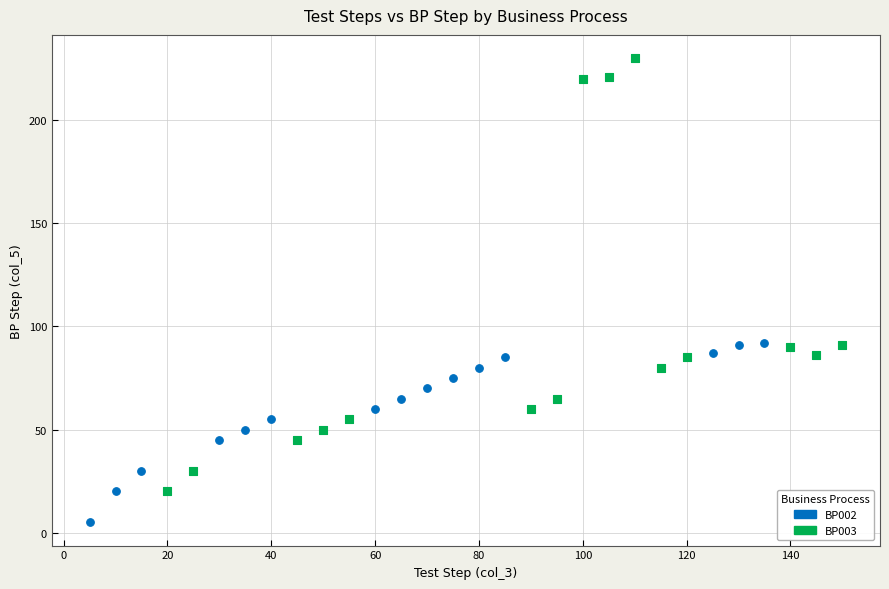

Which series reaches the maximum Y coordinate?

BP003